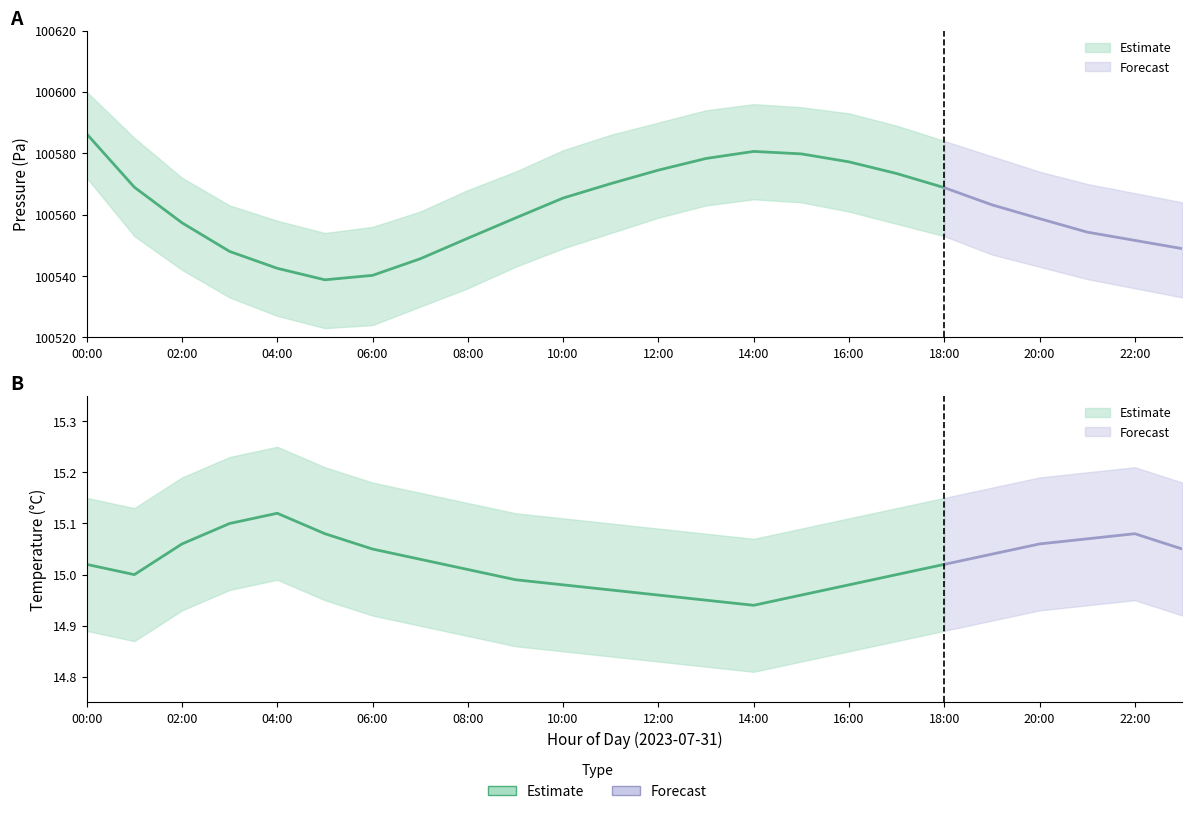

What is the greatest value displayed?

100600.0